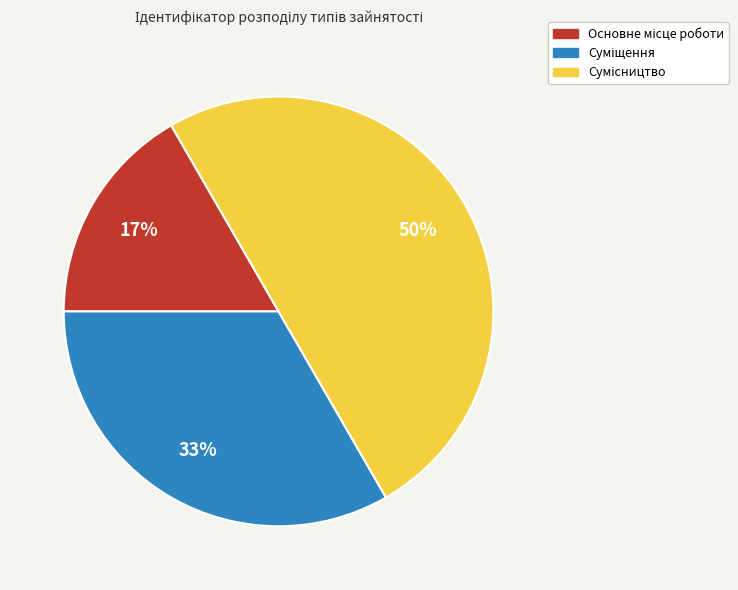

To the nearest percent, what is the difference between the largest and smallest slice percentages?

33%